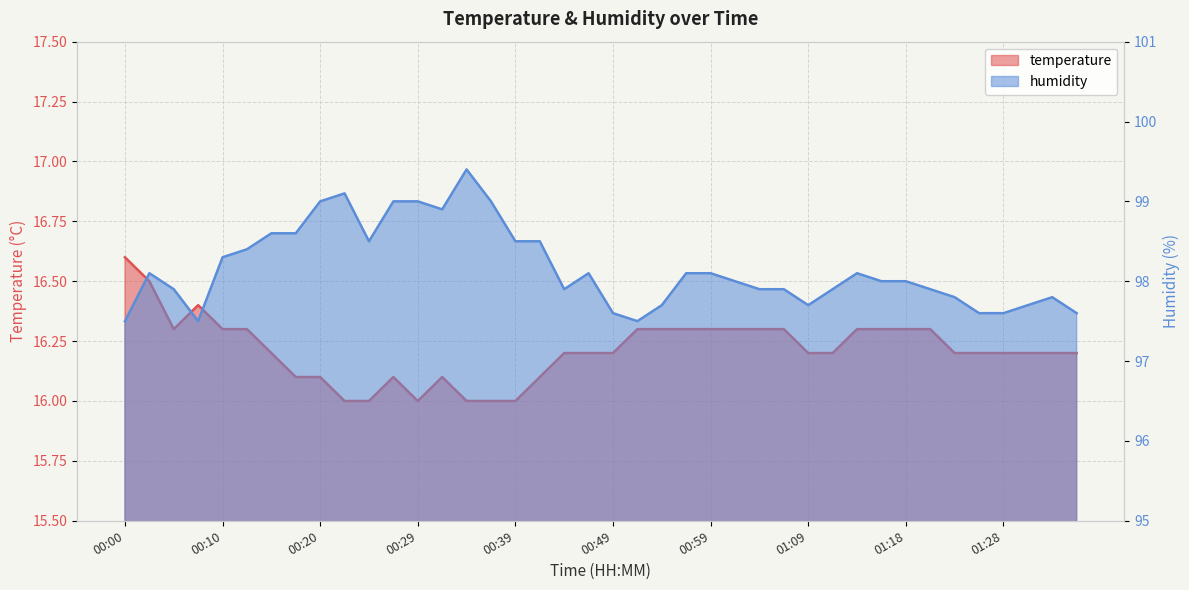

What is the total value across all series at 00:24?

114.5